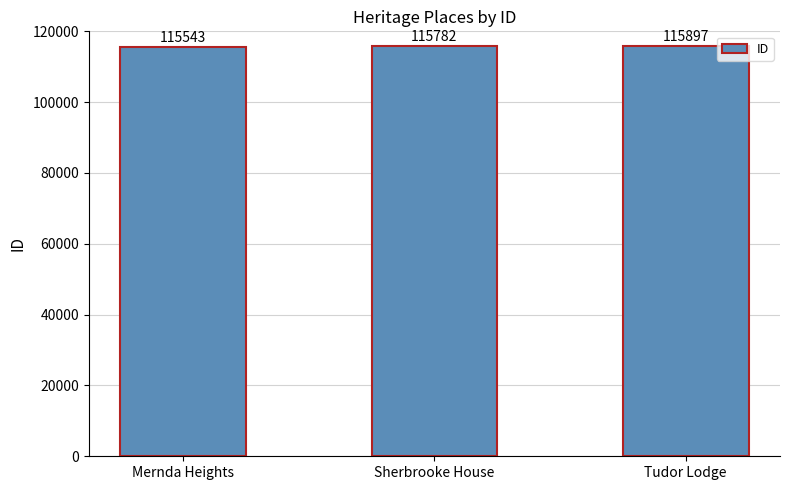

True or false: the data shows 115782 at Sherbrooke House.

True